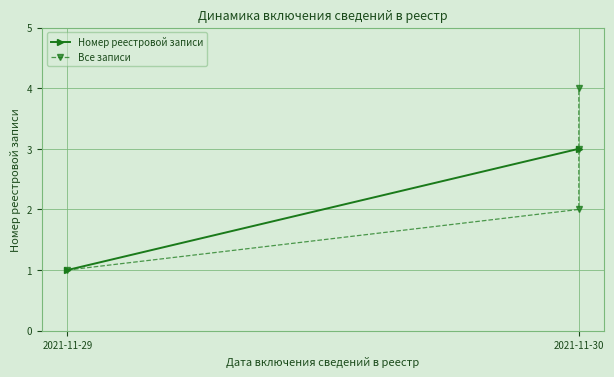

What is the approximate value at 2021-11-30?

3